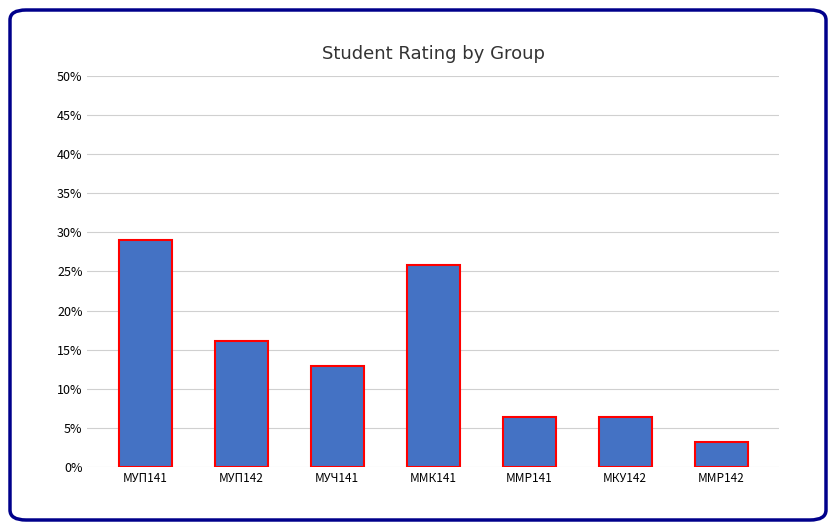

What is the value of the 6th bar from the left?

0.1